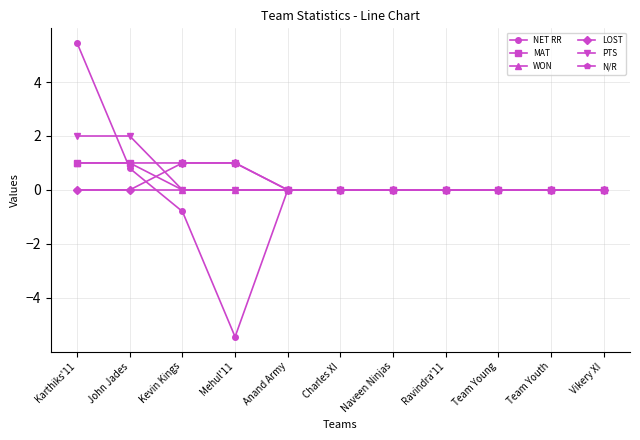

What is the average value of the MAT series?

0.4